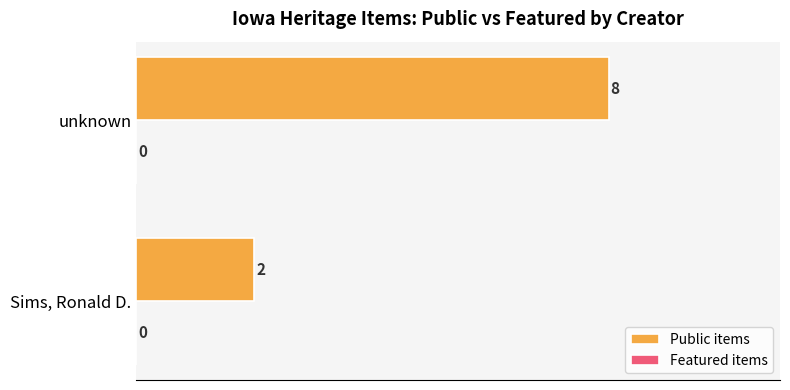

Which has a higher value, Sims, Ronald D. or unknown?

unknown